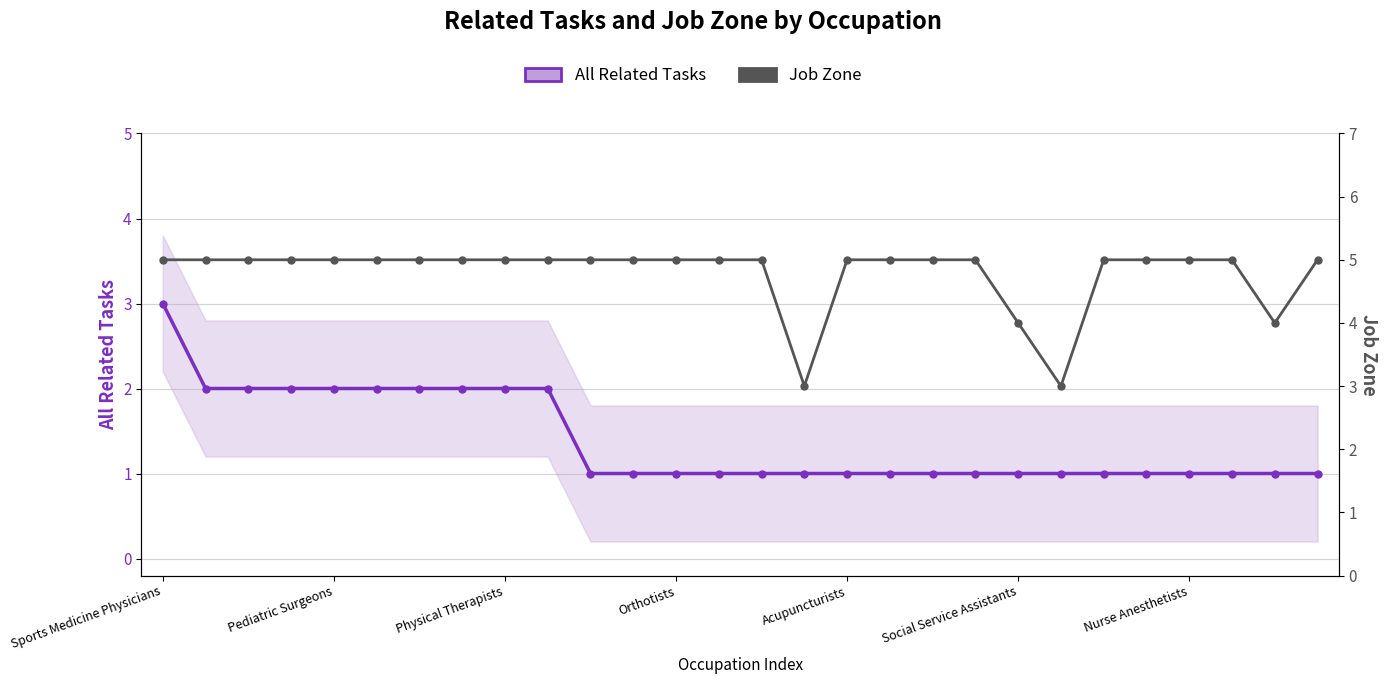

Which series has the largest total across all categories?

Job Zone